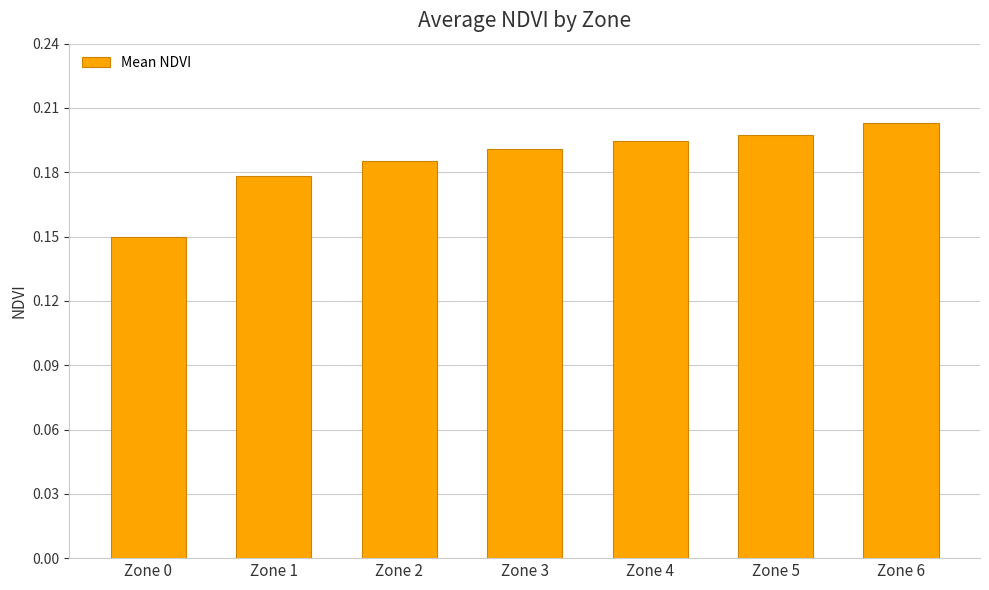

Count the values in the range 0 to 1.

7